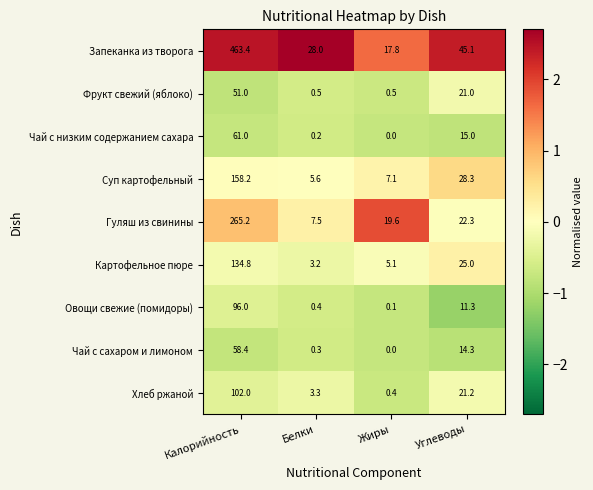

Between Жиры and Углеводы, which series saw the biggest shift?

Запеканка из творога